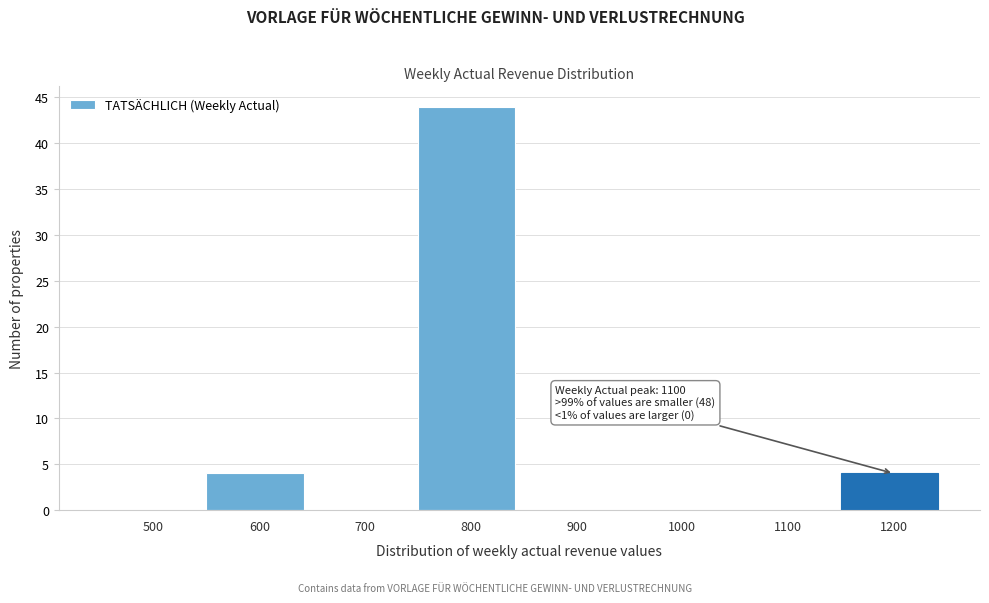

Reading right to left, transcribe all the data shown in this chart.

1200=4	1100=0	1000=0	900=0	800=44	700=0	600=4	500=0